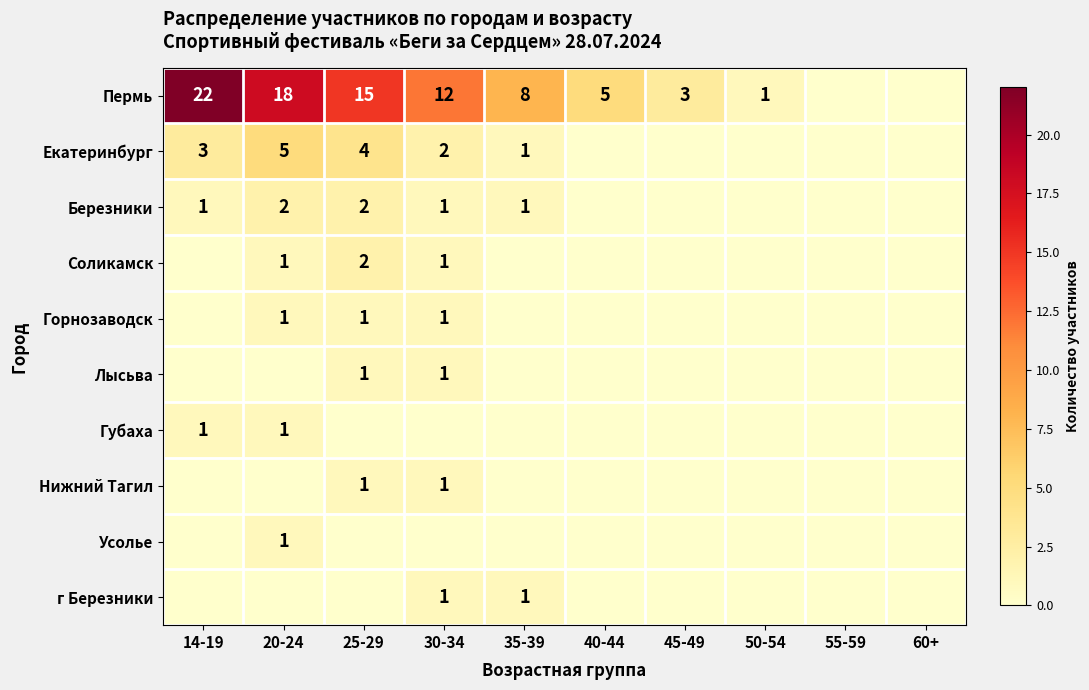

The value of Березники at 25-29 is 2. True or false?

True